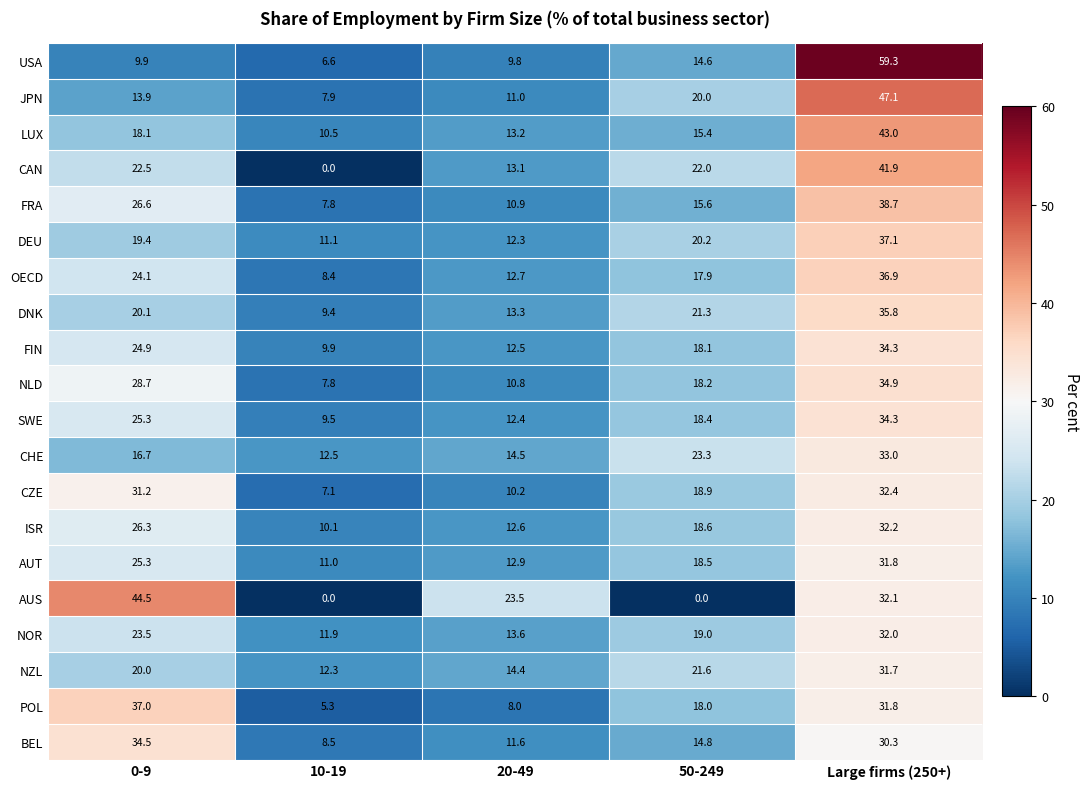

Rank the categories by CAN value from highest to lowest.

Large firms (250+), 0-9, 50-249, 20-49, 10-19